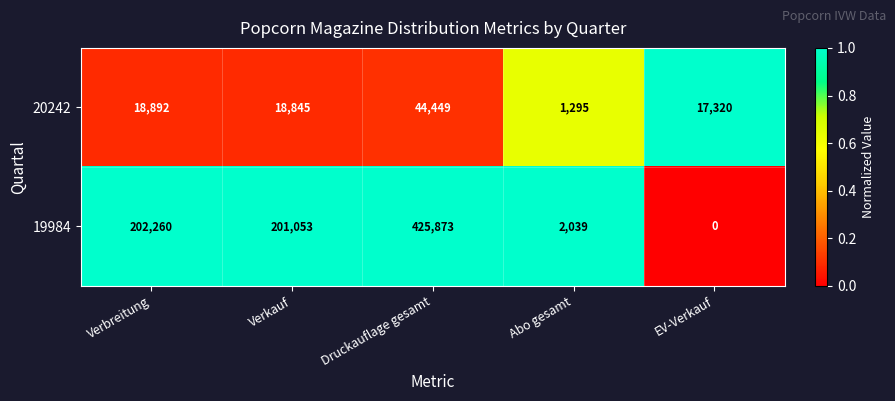

What is the difference between the highest and lowest values at EV-Verkauf?

17320